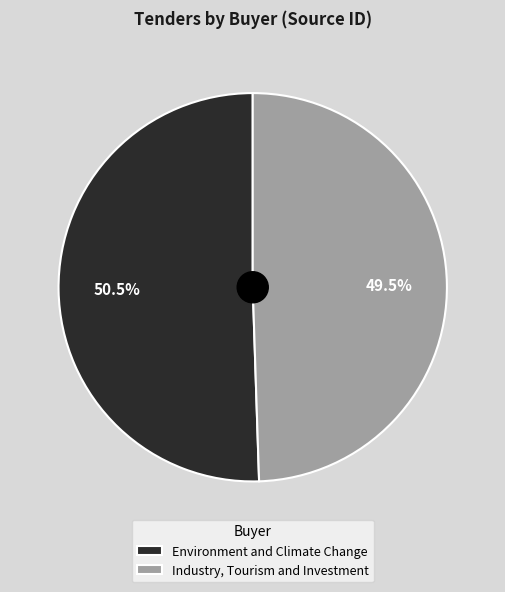

Count the number of slices in the pie.

2